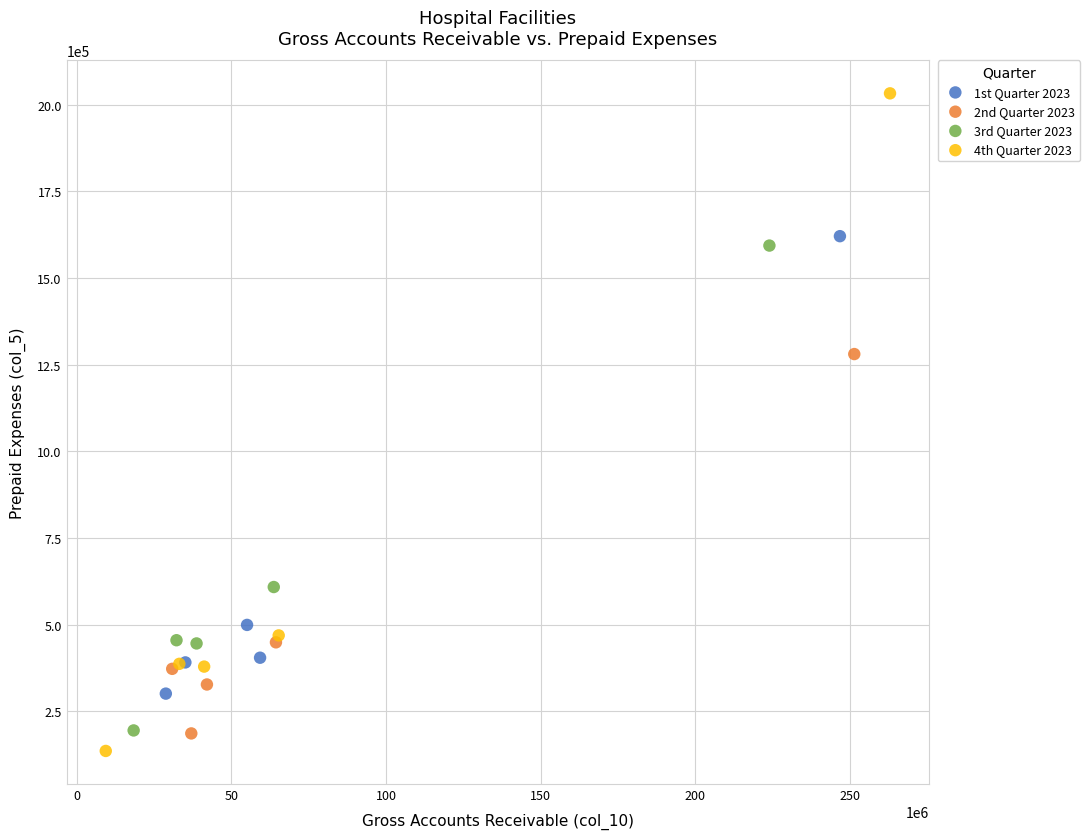

Which series contains the lowest Y value?

4th Quarter 2023